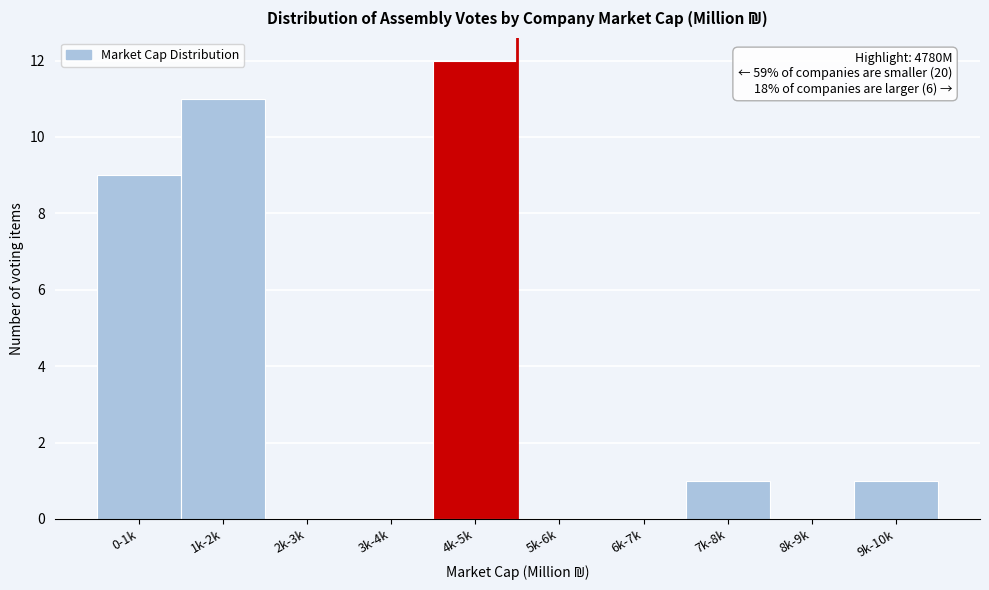

Reading left to right, extract all data points from this chart.

0-1k=9	1k-2k=11	2k-3k=0	3k-4k=0	4k-5k=12	5k-6k=0	6k-7k=0	7k-8k=1	8k-9k=0	9k-10k=1